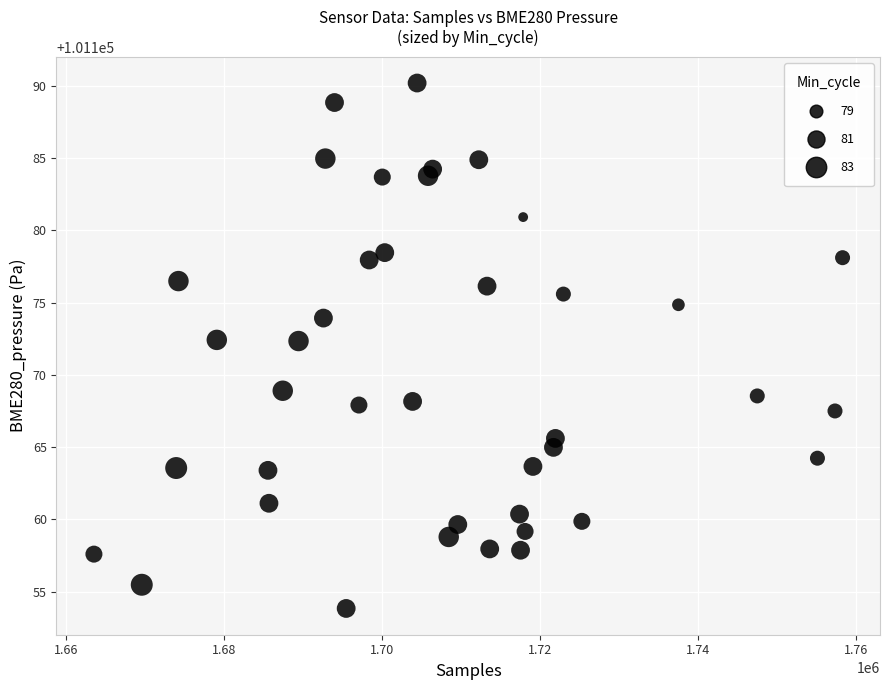

What is the range of Y values (max minus min)?

36.4